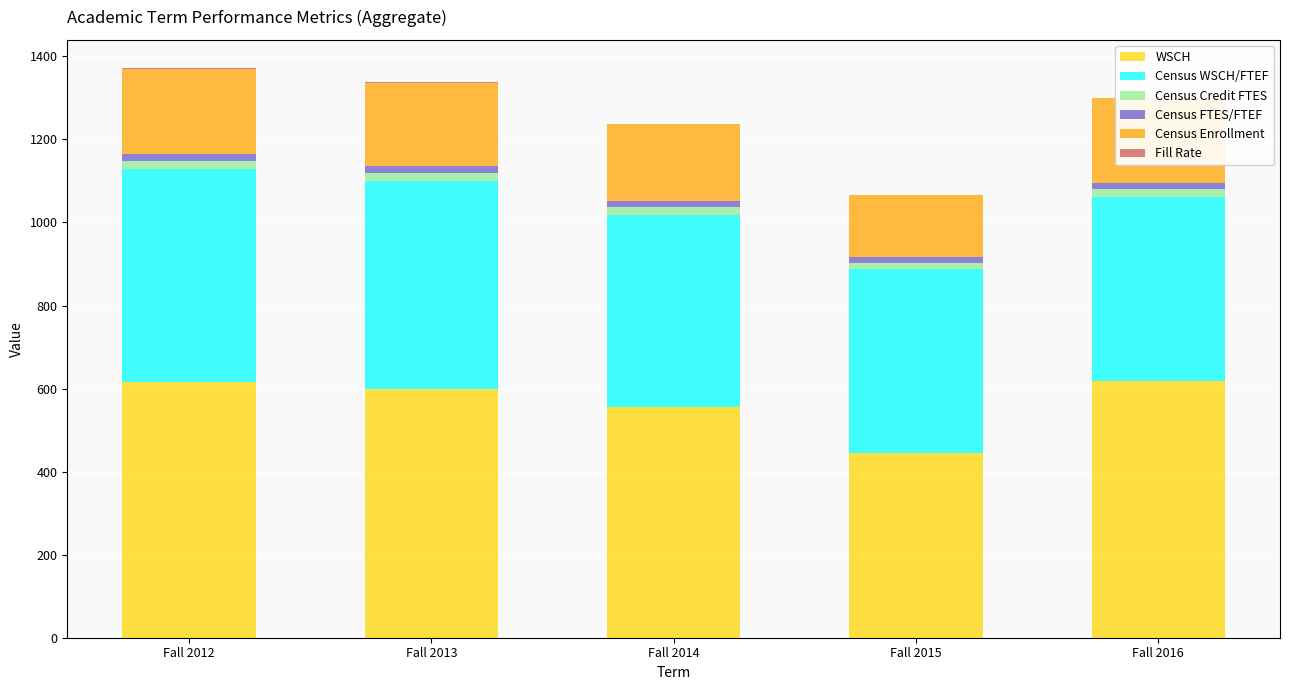

What is the value of the Census Credit FTES bar at the 1st from the left?

20.5